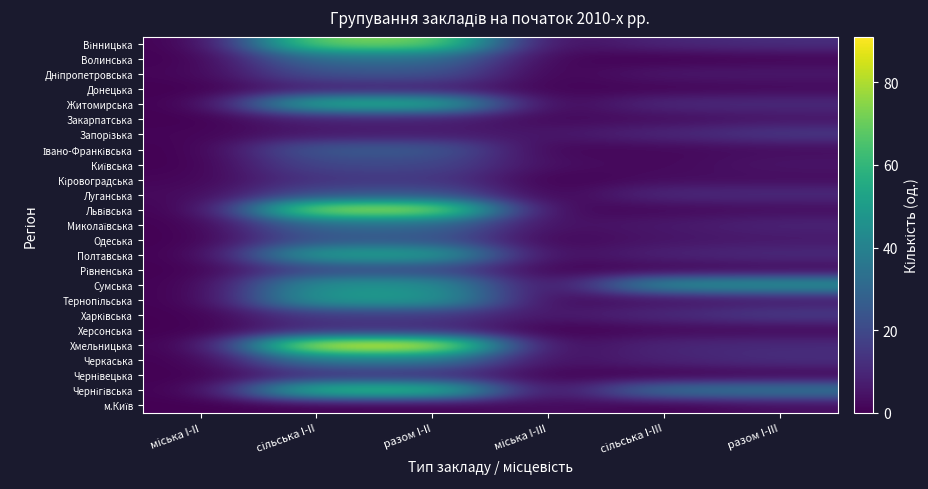

Rank the series at сільська I-III from highest to lowest value.

Сумська, Чернігівська, Житомирська, Луганська, Харківська, Вінницька, Запорізька, Хмельницька, Полтавська, Черкаська, Дніпропетровська, Миколаївська, Одеська, Тернопільська, Закарпатська, Кіровоградська, Івано-Франківська, Київська, Львівська, Херсонська, Донецька, Рівненська, Волинська, Чернівецька, м.Київ